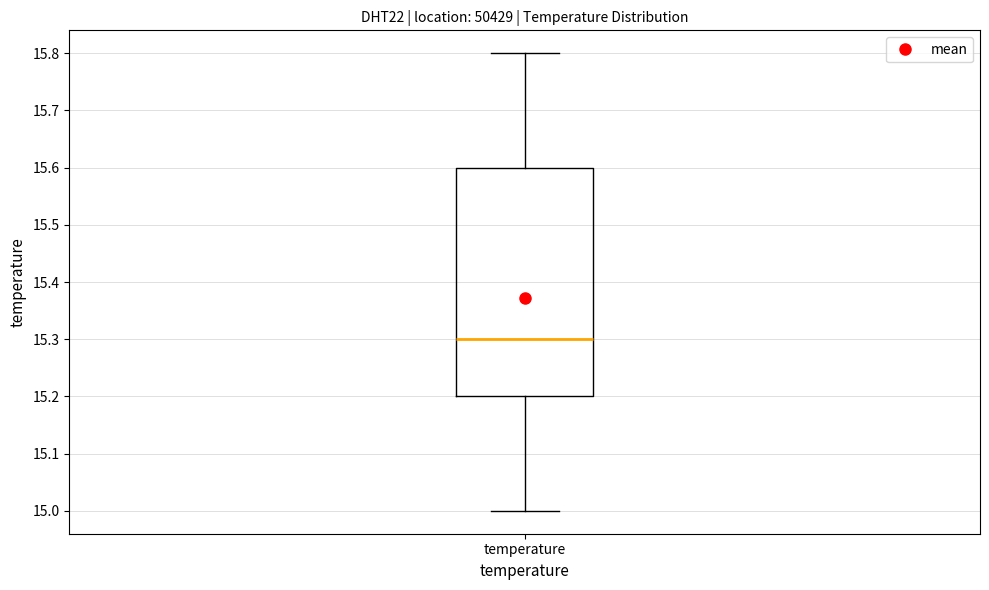

Where is the lower edge of the box for temperature on the y-axis? The values are not printed on the chart, so give them approximately, as read against the axis.

15.2